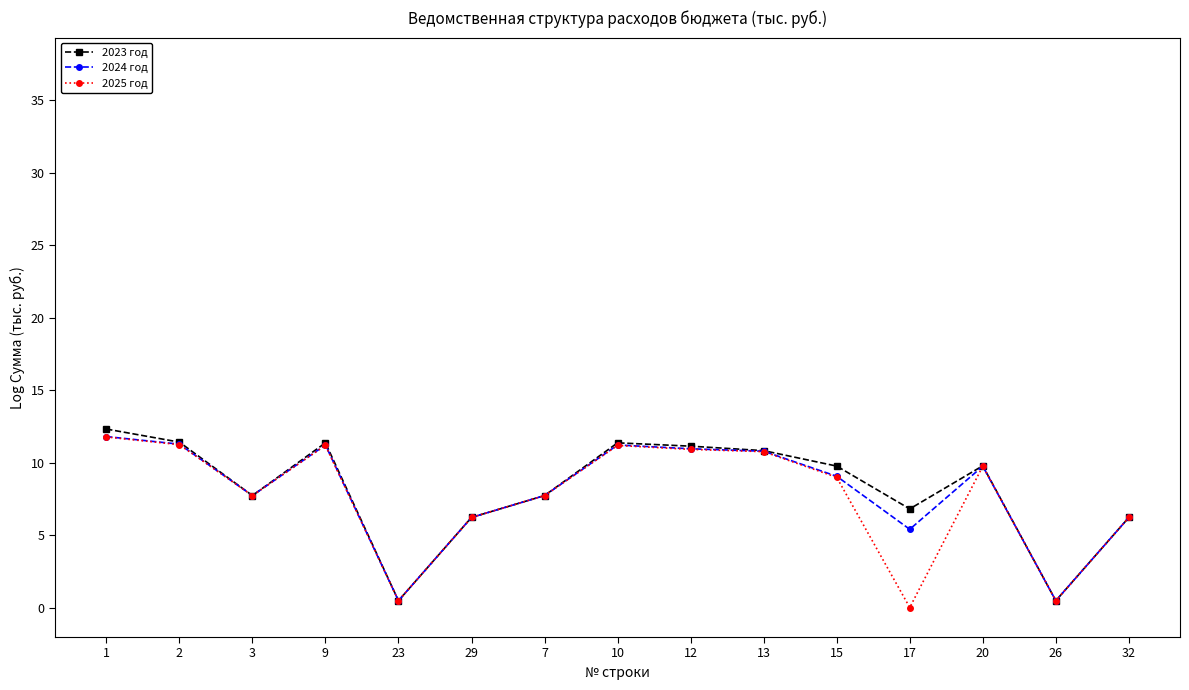

How many positive values does the 2025 год series have?

14